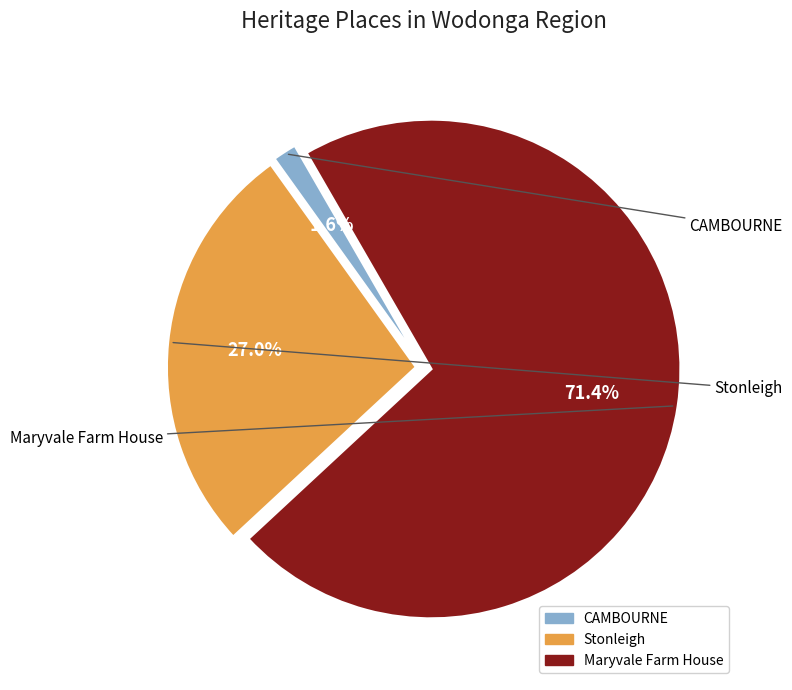

True or false: Stonleigh accounts for 27% of the total.

True